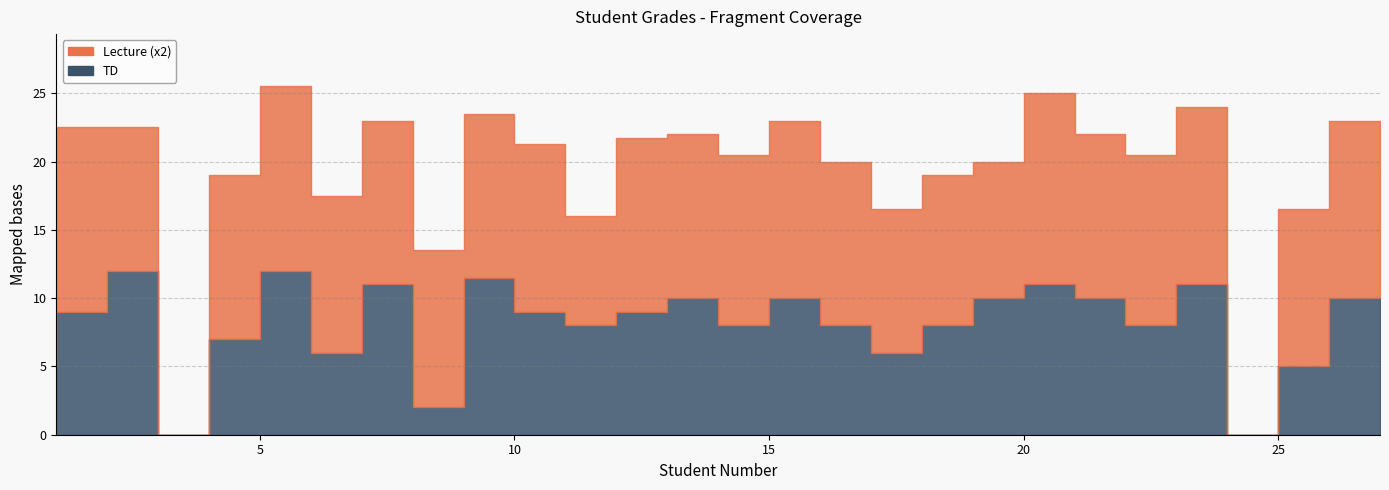

Rank the categories by TD value from highest to lowest.

3, 6, 10, 8, 21, 24, 14, 16, 20, 22, 27, 2, 11, 13, 12, 15, 17, 19, 23, 5, 7, 18, 1, 26, 9, 4, 25